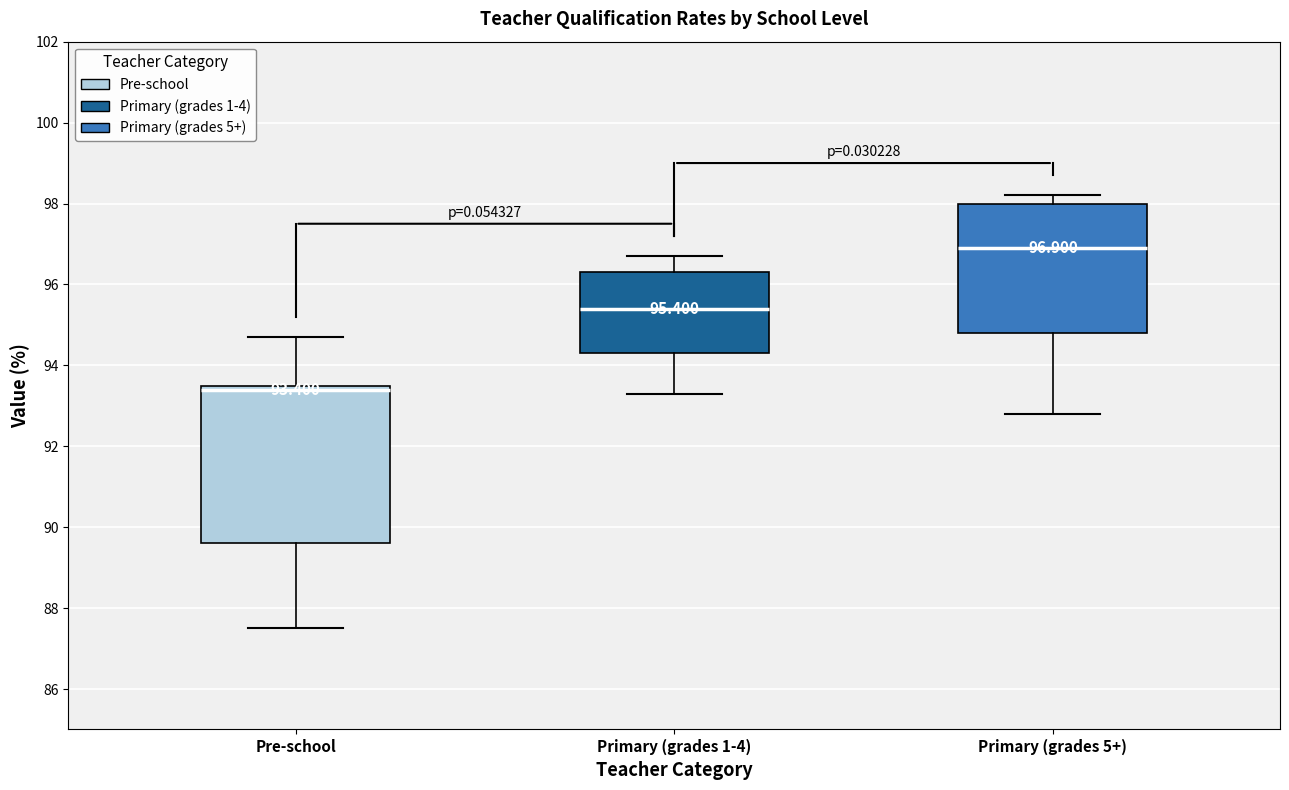

Comparing the boxes themselves (not the whiskers), which one is the tallest?

Pre-school